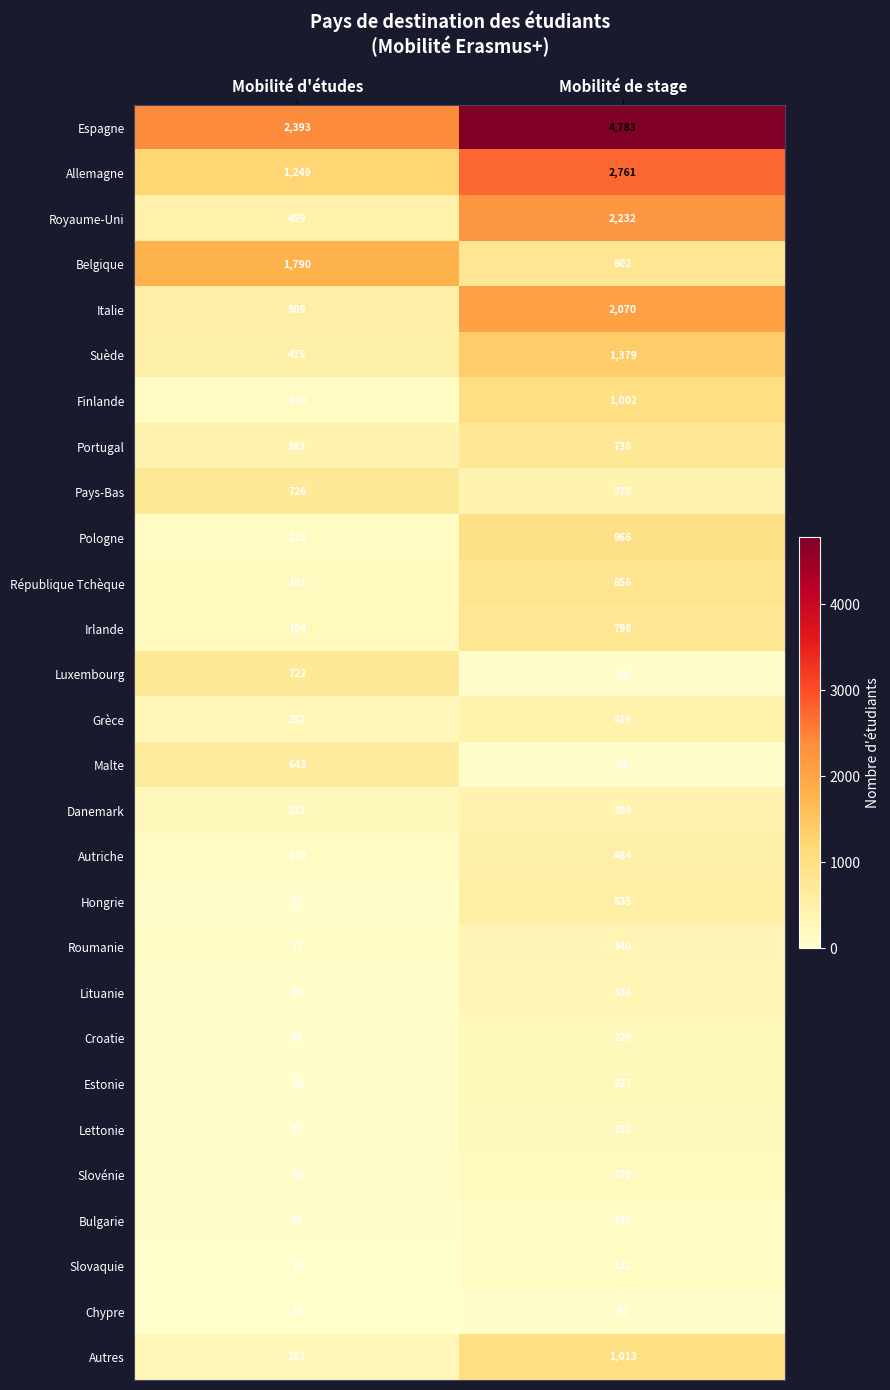

Which series has the widest spread of values?

Espagne